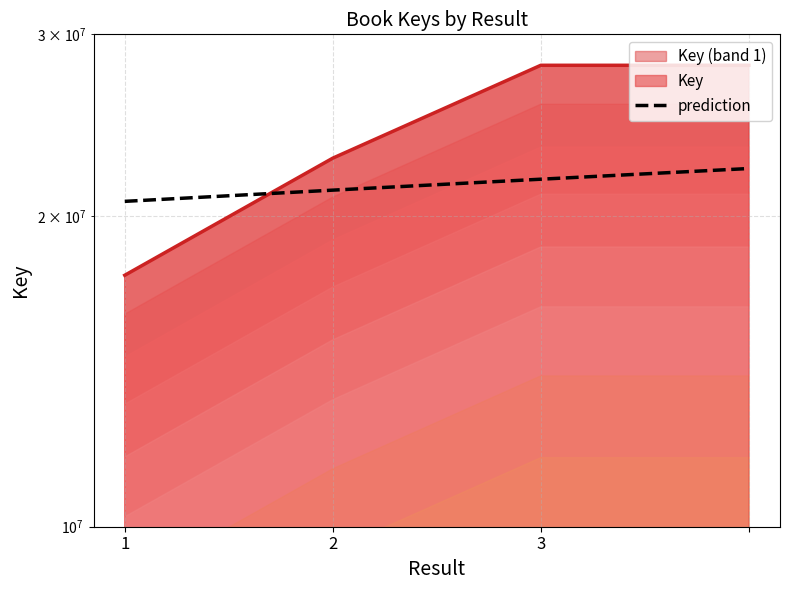

Which label corresponds to the largest value in the chart?

3